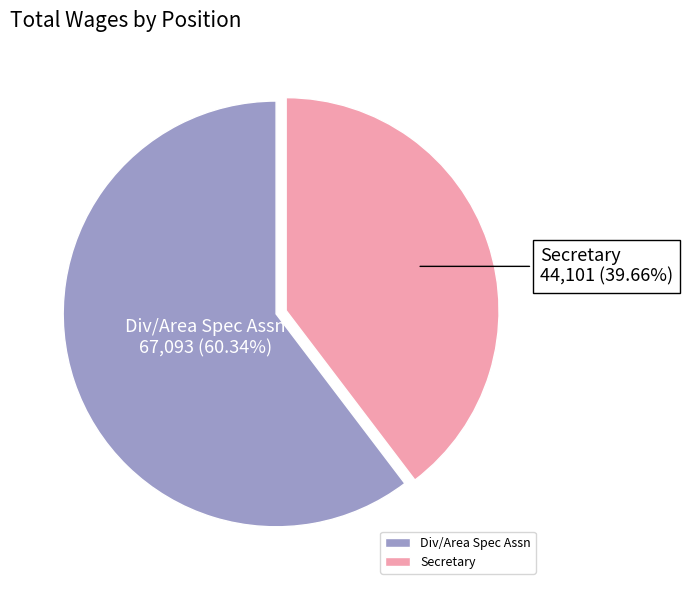

To the nearest percent, what percentage of the pie is Div/Area Spec Assn?

60%